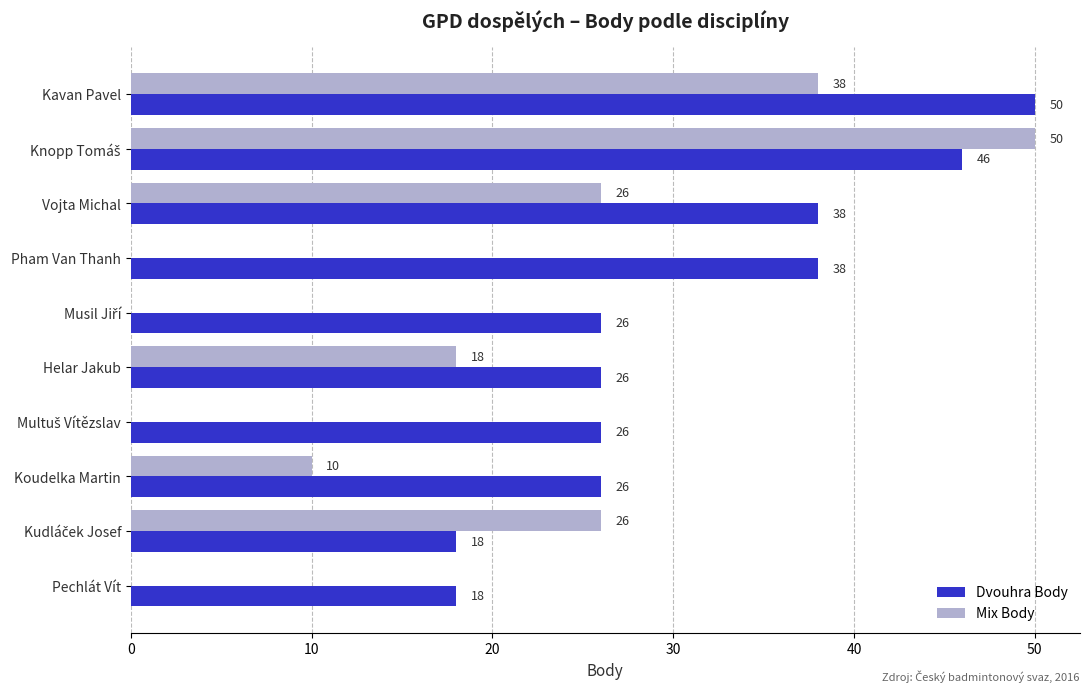

What is the maximum value shown in the chart?

50